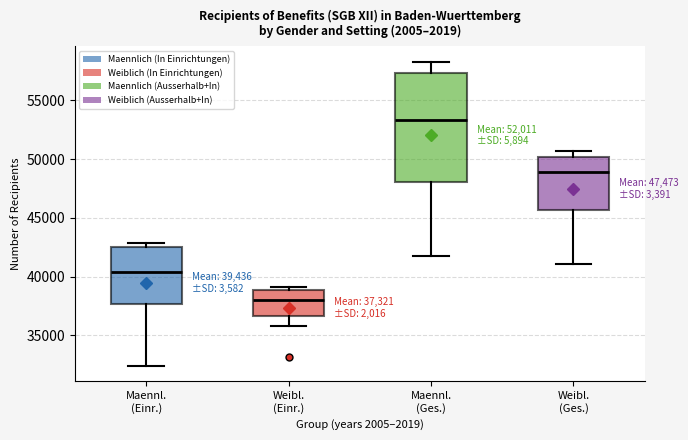

Which box has the lowest median line?

Weibl. (Einr.)